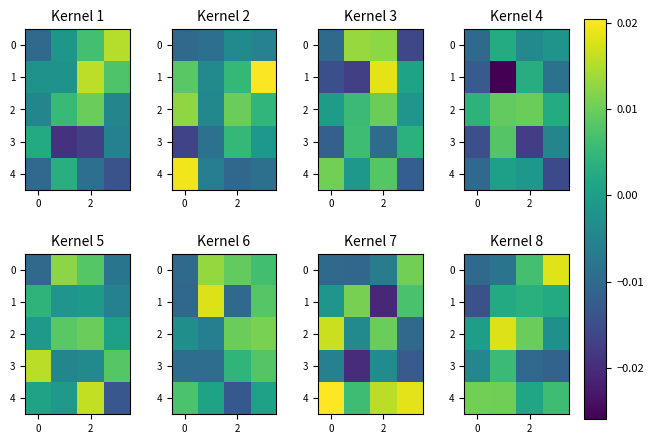

How many categories are shown in the chart?

4